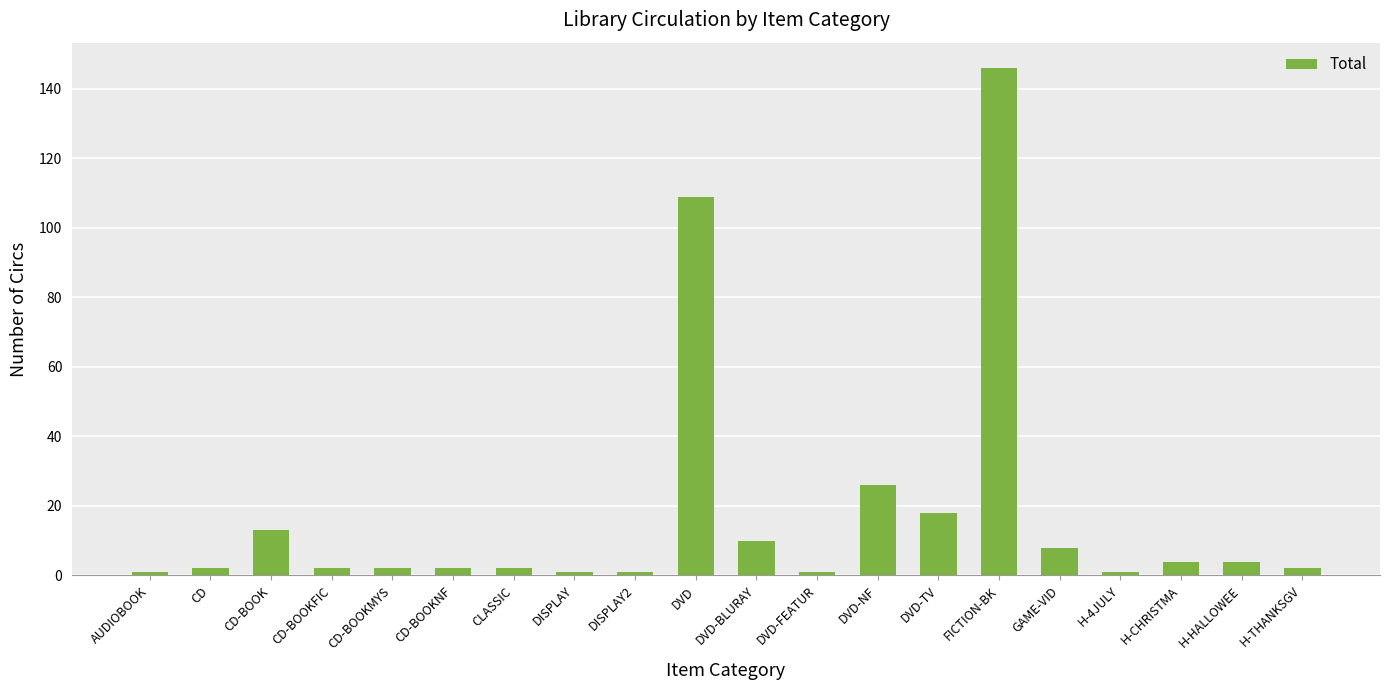

Which has a higher value, DVD-TV or CD-BOOKFIC?

DVD-TV